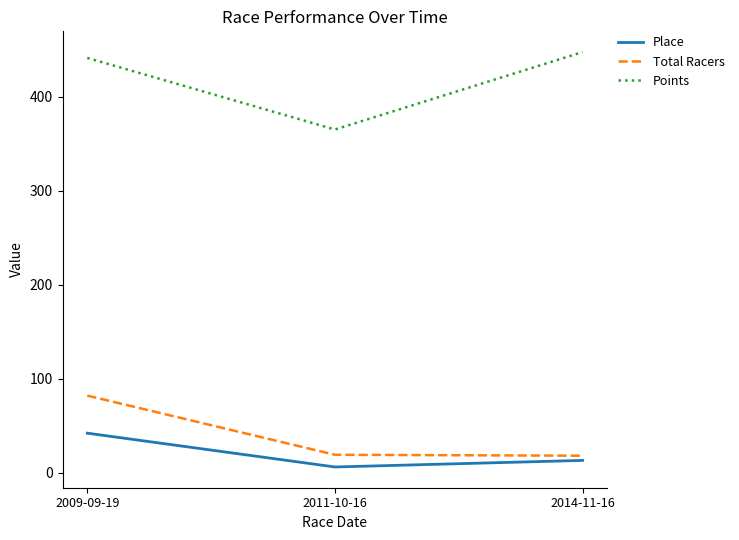

Is the value of Total Racers at 2011-10-16 greater than the value of Points at 2009-09-19?

No